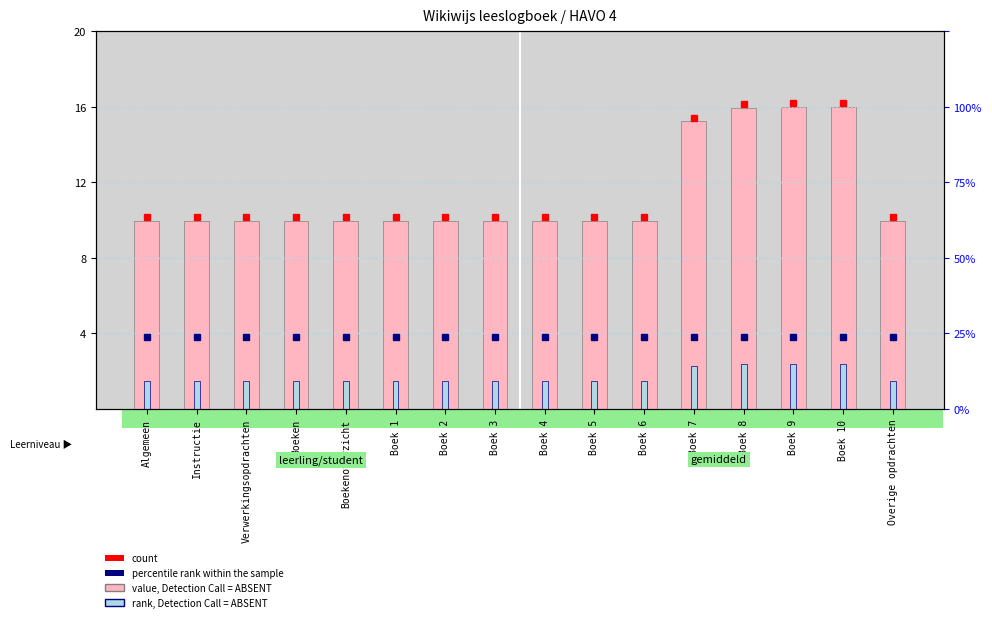

True or false: rank, Detection Call = ABSENT has a value of 2.0 at Boekenoverzicht.

False